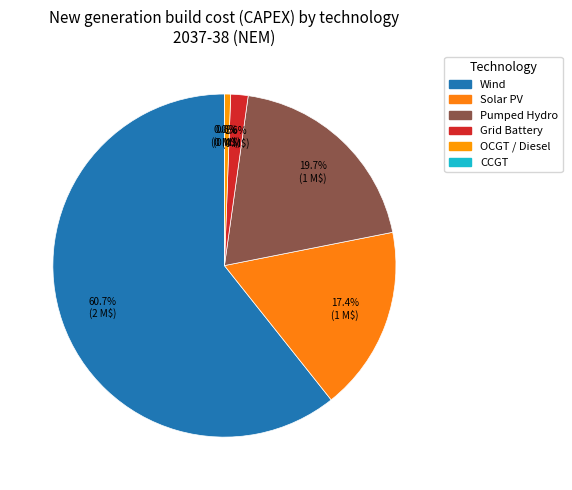

Which slice is the largest?

Wind